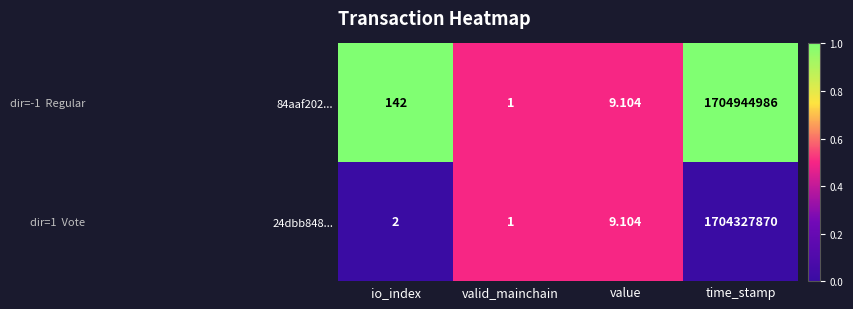

List the series in order of their peak value, highest first.

84aaf202..., 24dbb848...